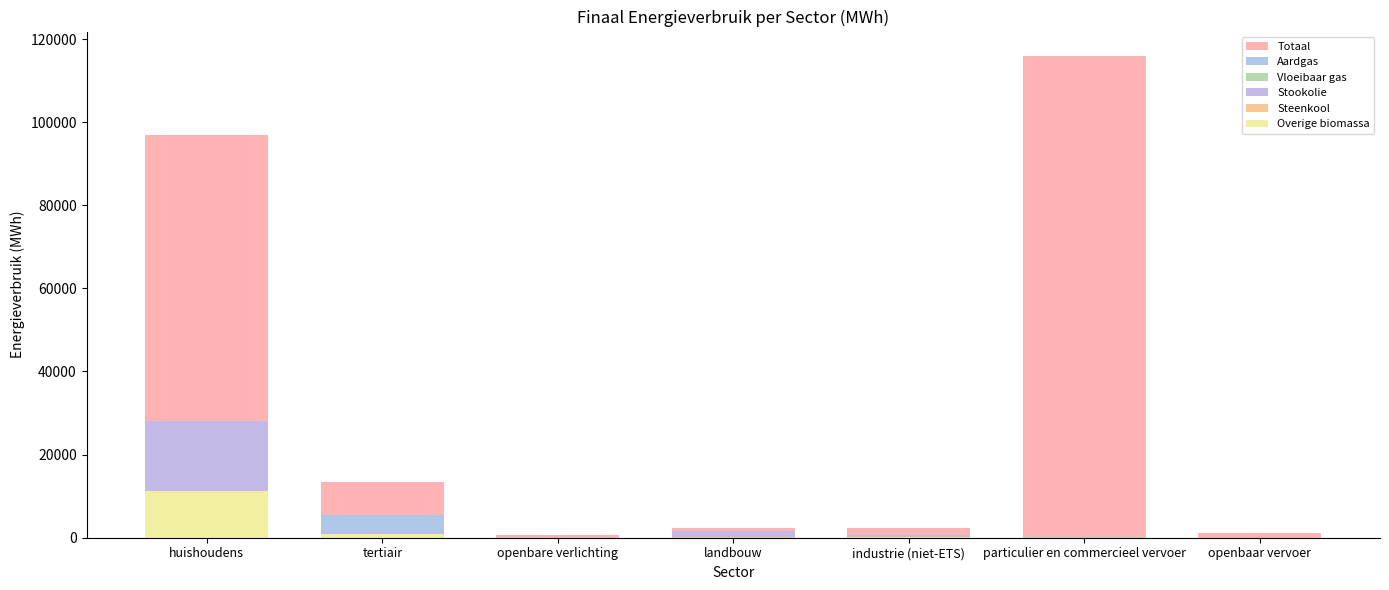

Where does the Stookolie series first go above 603?

huishoudens